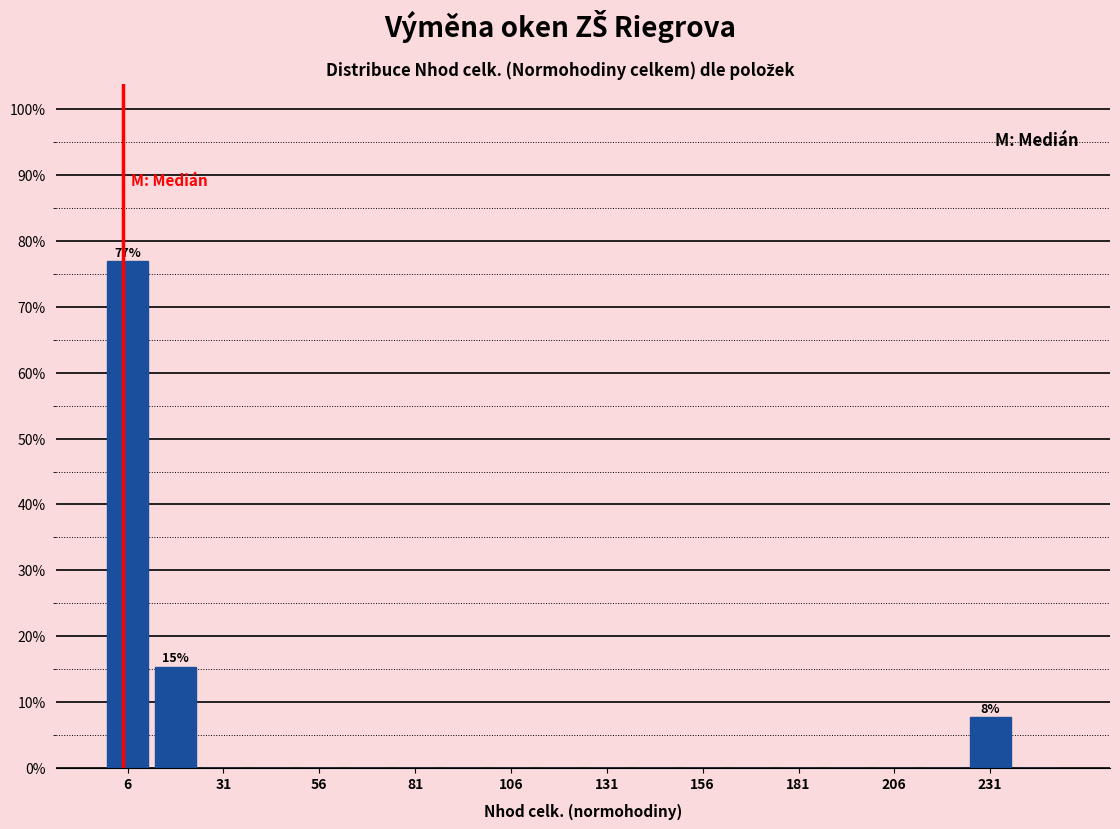

Around what value on the x-axis is the tallest bar? Give the approximate position of its centre, as read against the axis.

5